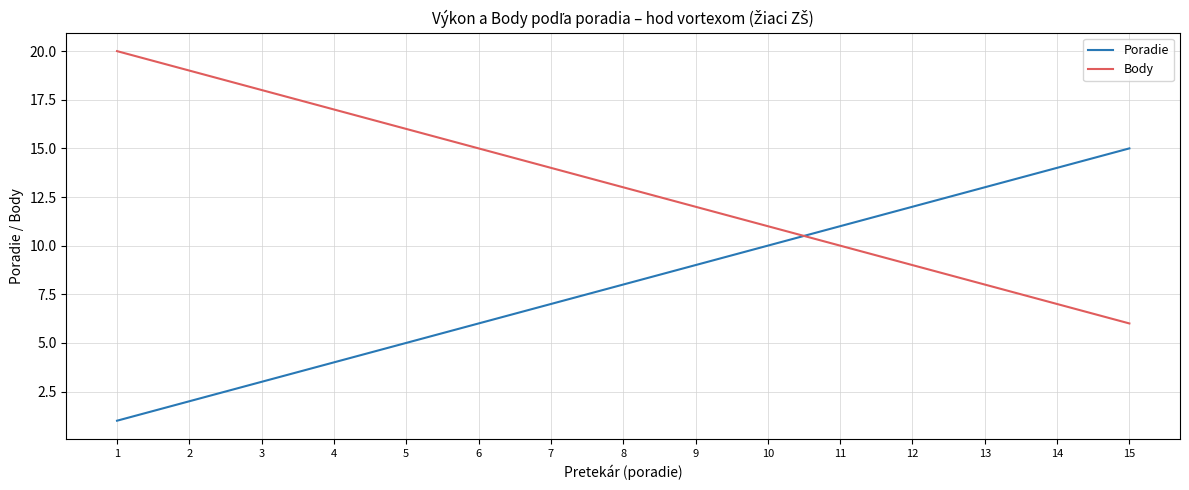

What is the greatest value displayed?

20